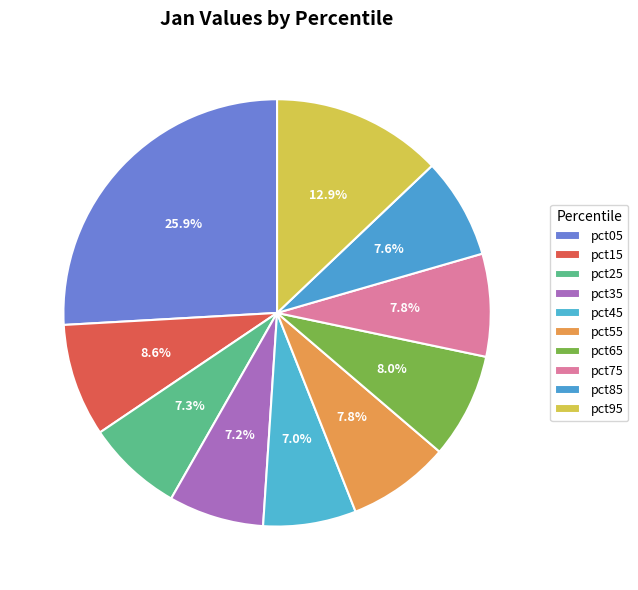

How many slices are in this pie chart?

10